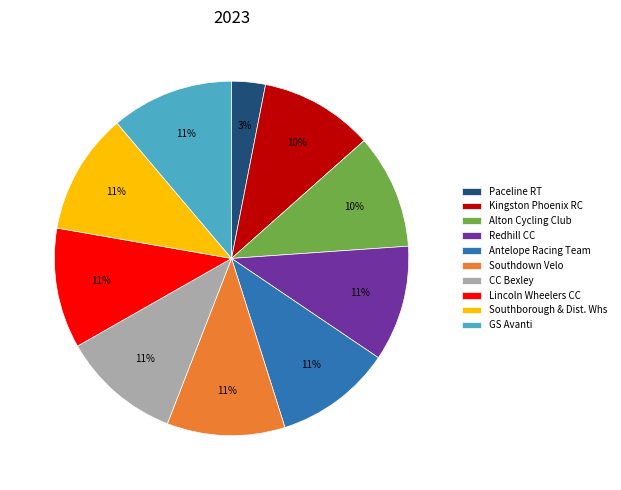

The Redhill CC slice represents 11% of the pie. True or false?

True